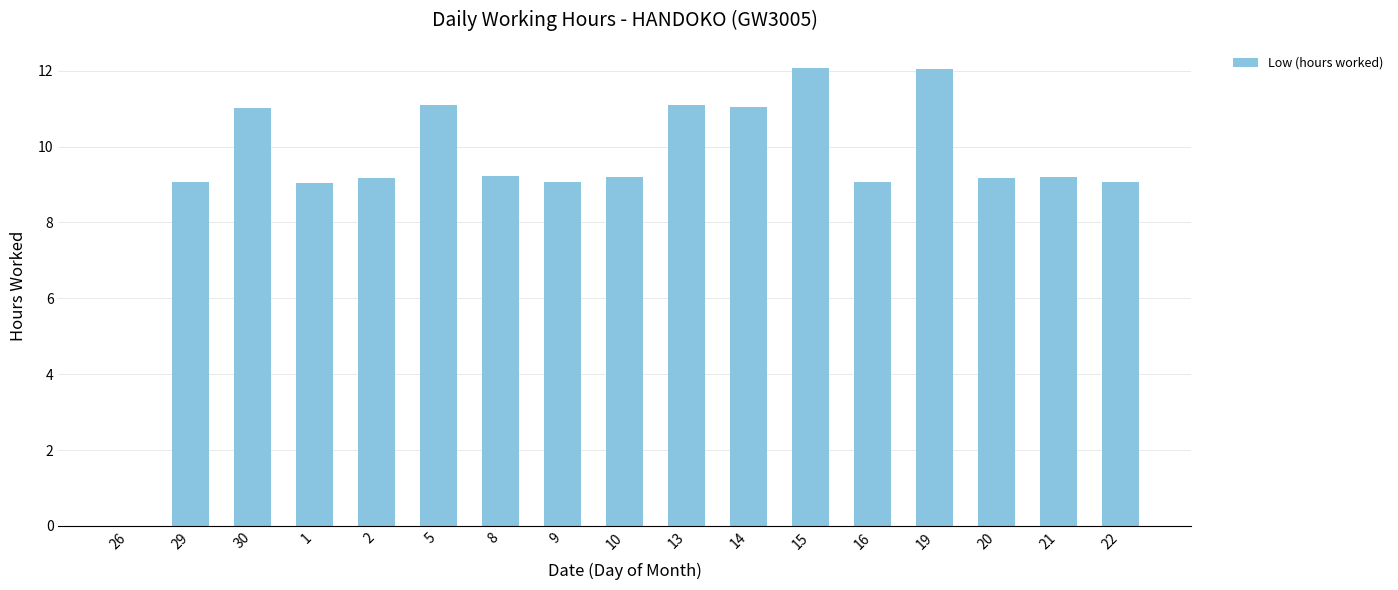

Is it true that the value at 22 is 4.2?

False